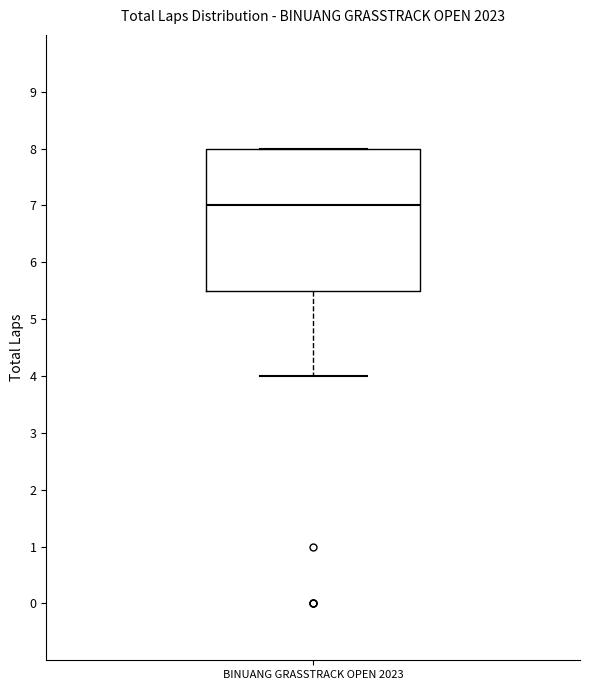

Where does the median line of the box for BINUANG GRASSTRACK OPEN 2023 sit on the y-axis? The values are not printed on the chart, so give them approximately, as read against the axis.

7.0